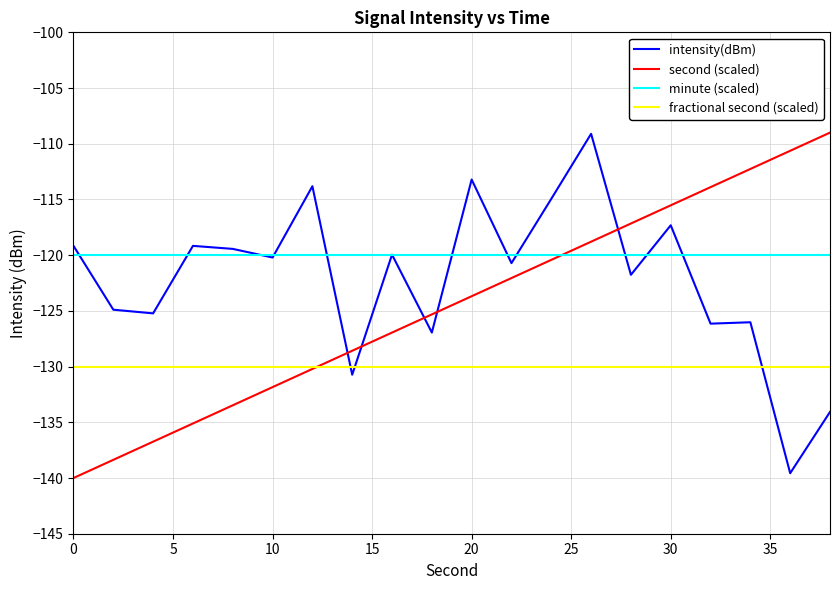

How many intersections are there between intensity(dBm) and second (scaled)?

5